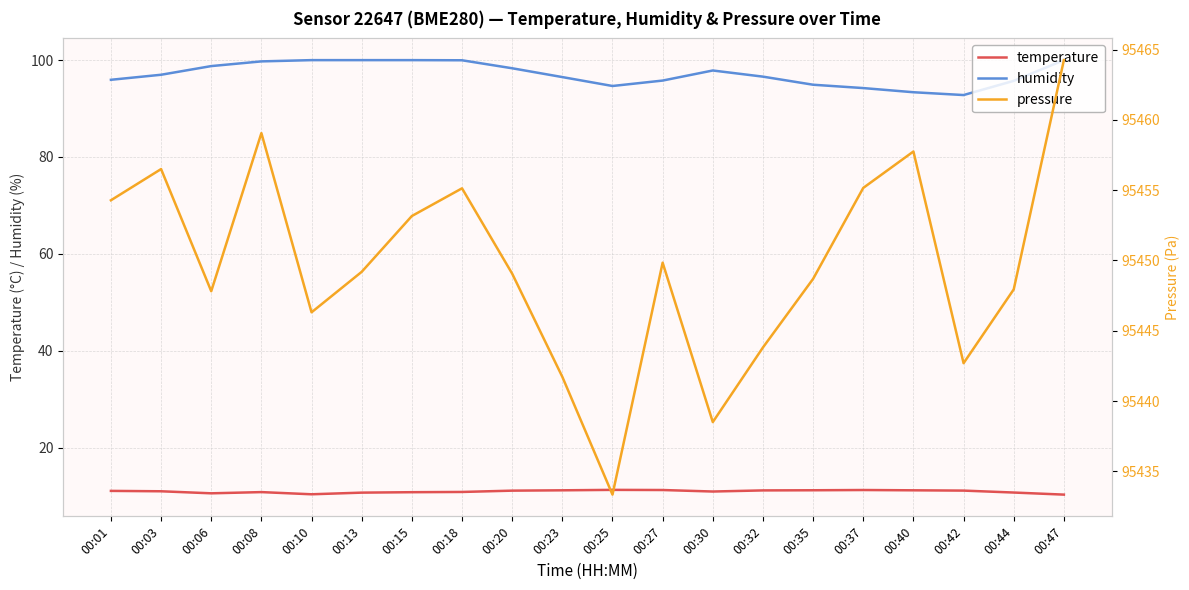

Does the chart have visible grid lines?

Yes